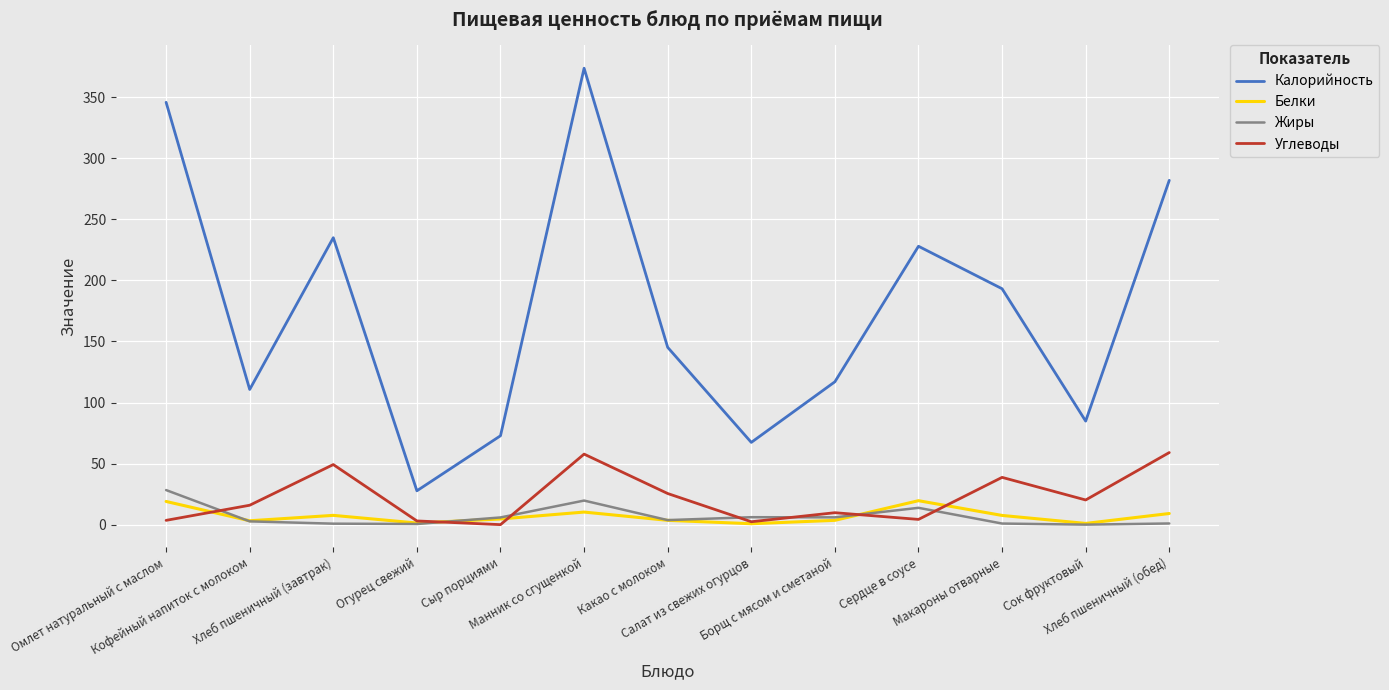

True or false: Белки has more than 1 points higher than both neighbors.

True